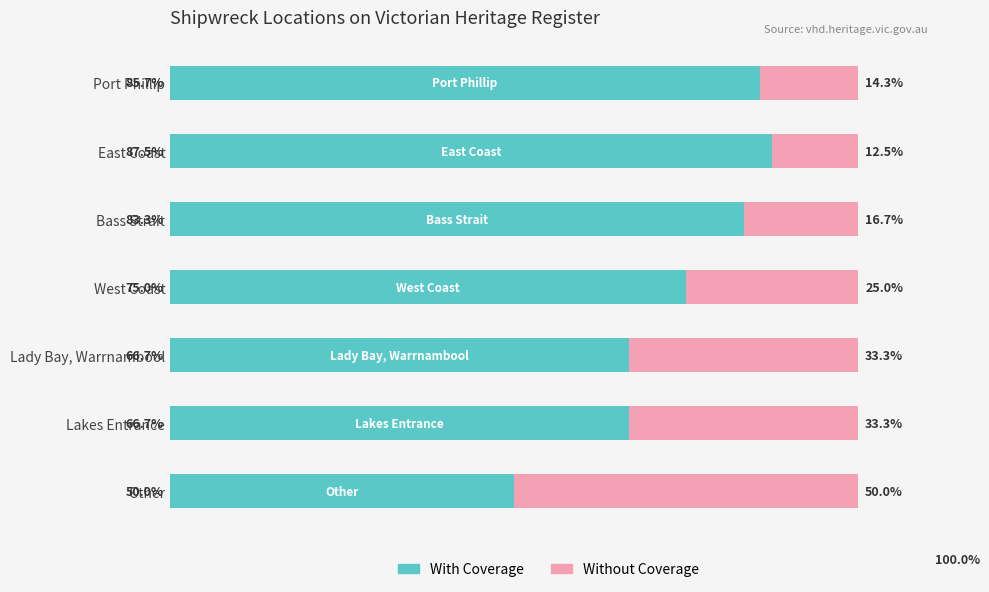

Reading left to right, transcribe all the data shown in this chart.

With Coverage: 85.7	87.5	83.3	75.0	66.7	66.7	50.0
Without Coverage: 14.3	12.5	16.7	25.0	33.3	33.3	50.0